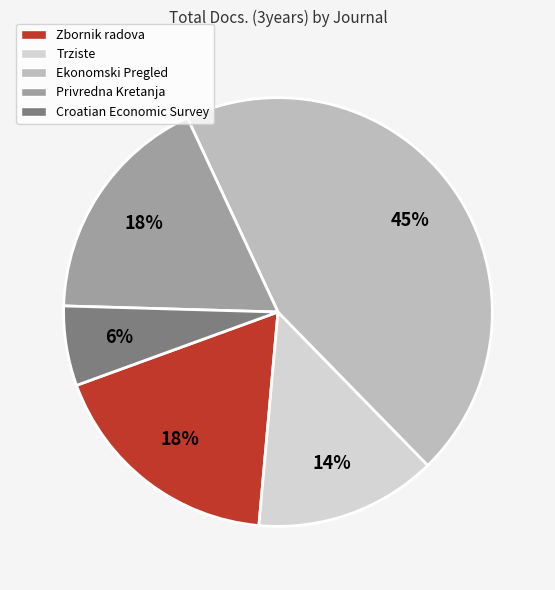

Which slice is the largest?

Ekonomski Pregled